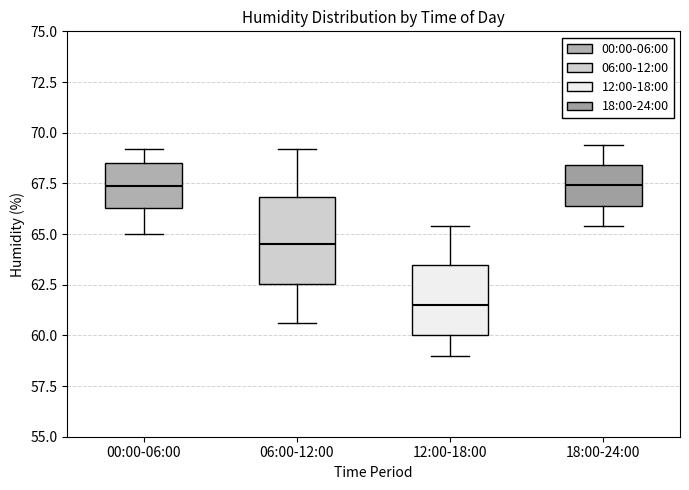

Reading left to right, read every box against the y-axis: the position of its median line, the range the box covers, and the ends of its whiskers. The values are not printed on the chart, so give them approximately, as read against the axis.

00:00-06:00: median 67.5, box 66.5 to 68.5, whiskers 65.0 to 69.0
06:00-12:00: median 64.5, box 62.5 to 67.0, whiskers 60.5 to 69.0
12:00-18:00: median 61.5, box 60.0 to 63.5, whiskers 59.0 to 65.5
18:00-24:00: median 67.5, box 66.5 to 68.5, whiskers 65.5 to 69.5